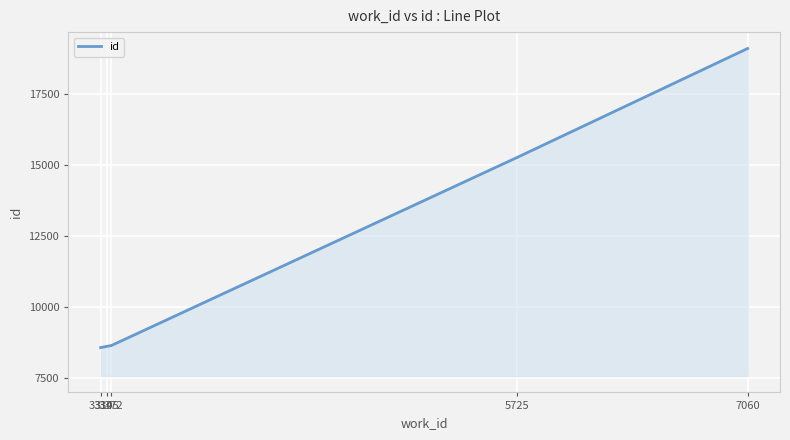

What is the smallest value displayed?

8576